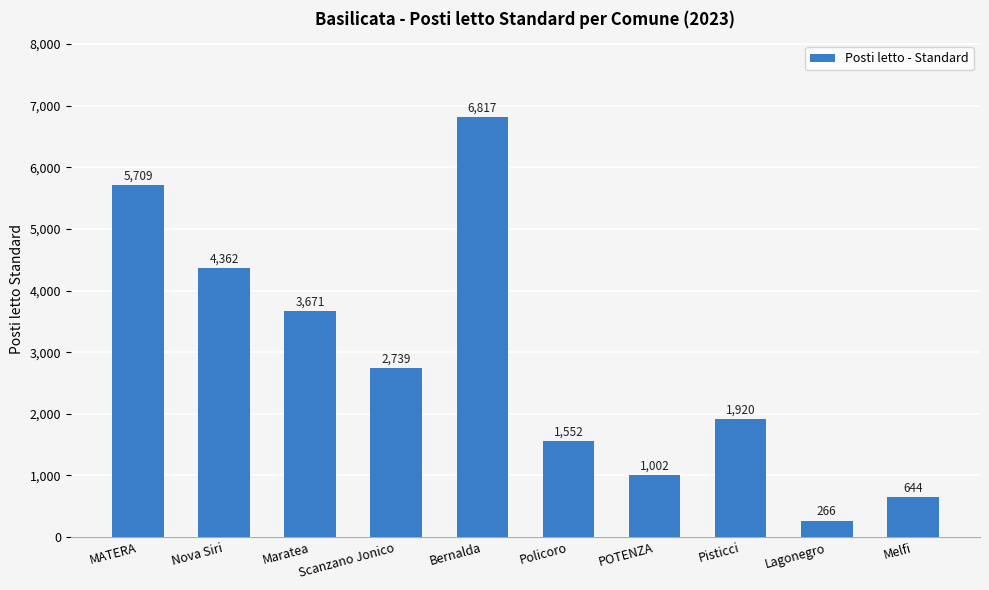

Between Bernalda and Pisticci, which is larger?

Bernalda